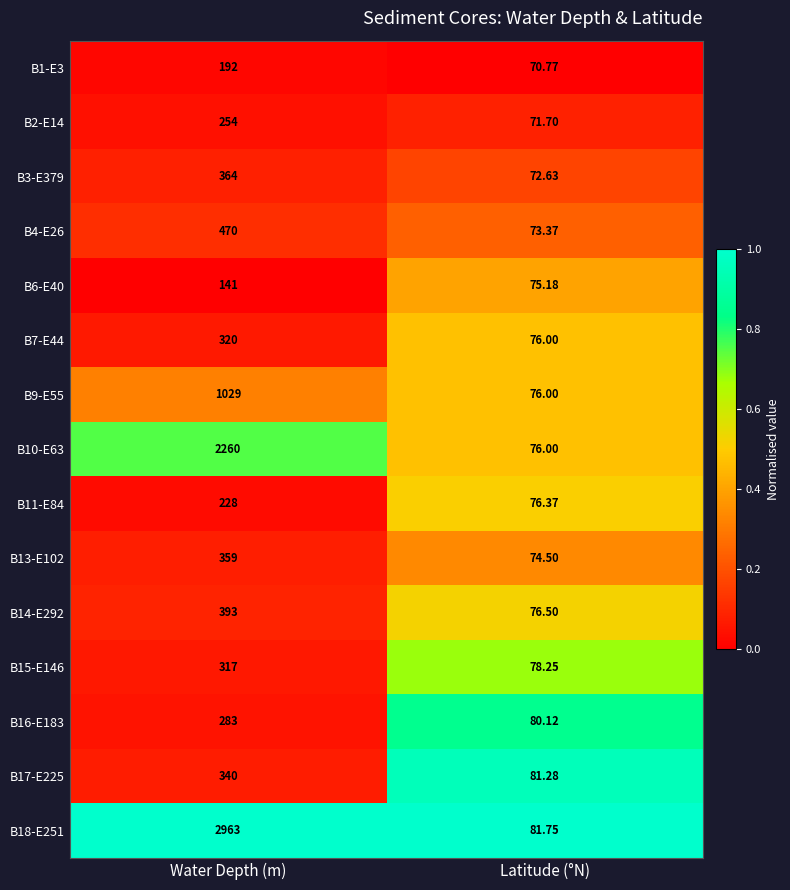

At which category does the chart reach its minimum across all series?

Latitude (°N)